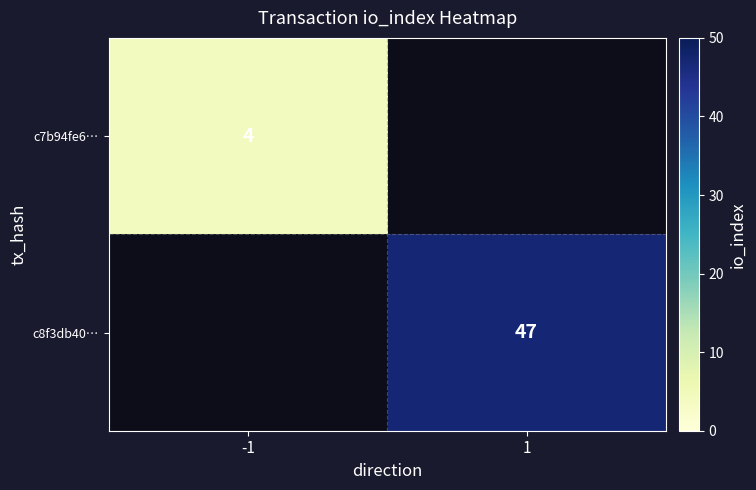

True or false: c8f3db40… has a value of 47 at 1.

True